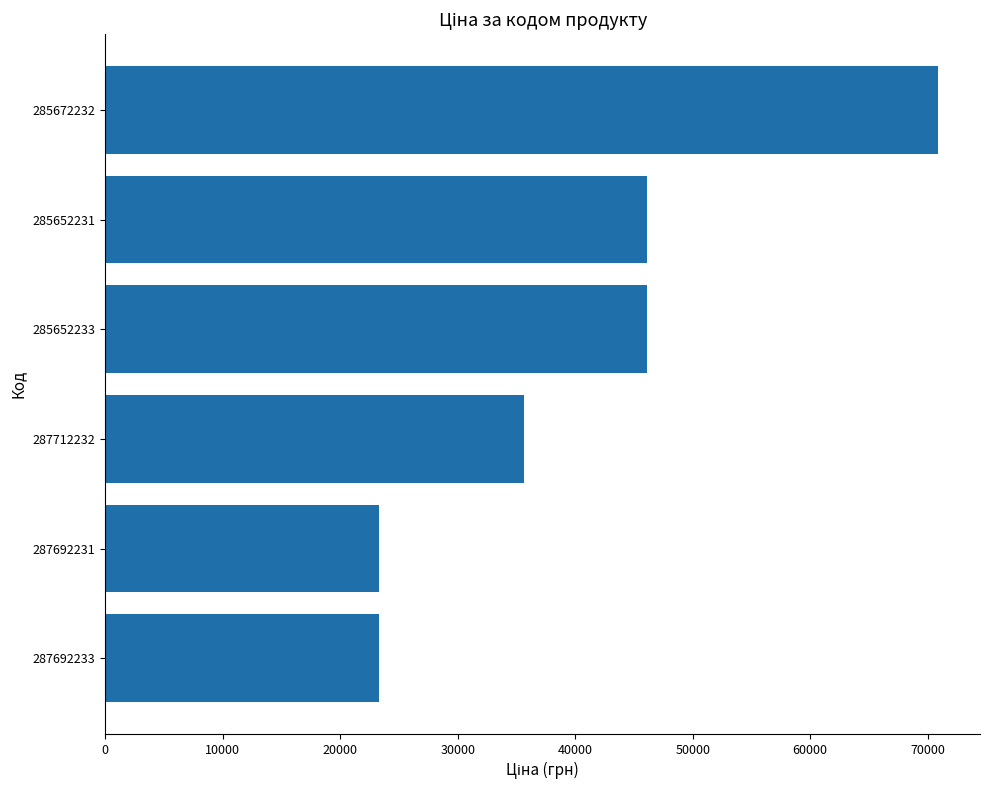

What is the ratio of the value at 287692233 to the value at 287692231?

1.0